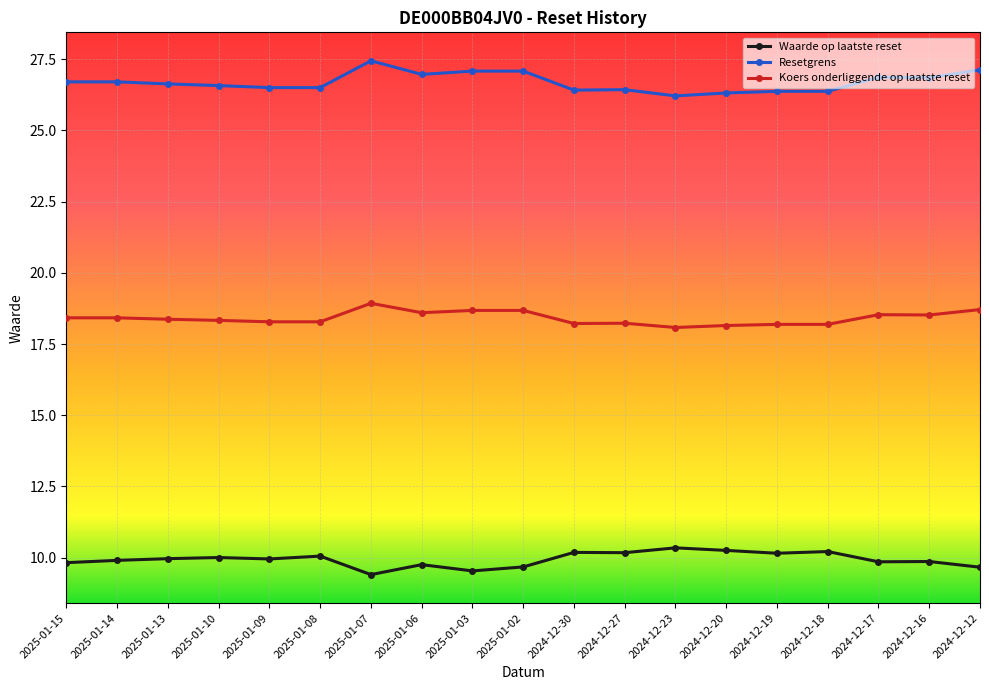

Which category has the highest value in the Resetgrens series?

2025-01-07